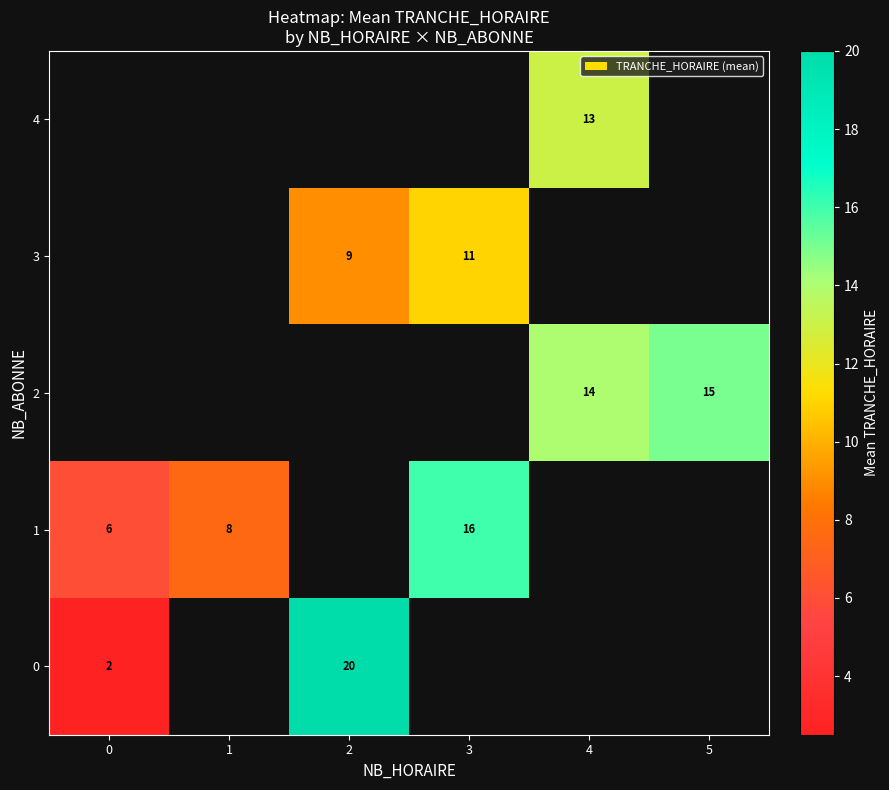

What is the sum of the 1 values at 3 and 0?

22